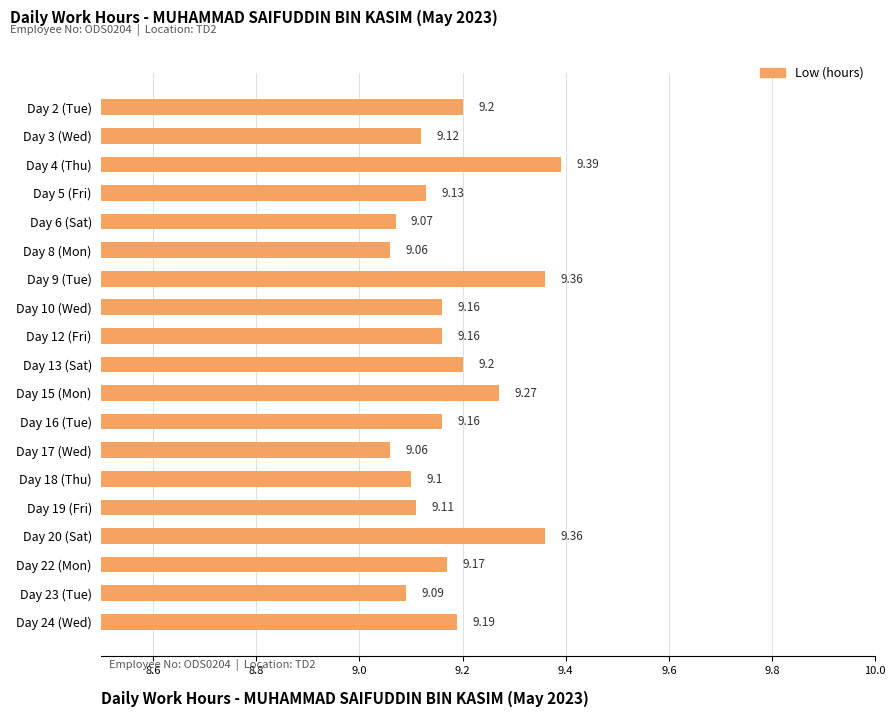

Between Day 4 (Thu) and Day 16 (Tue), which is larger?

Day 4 (Thu)